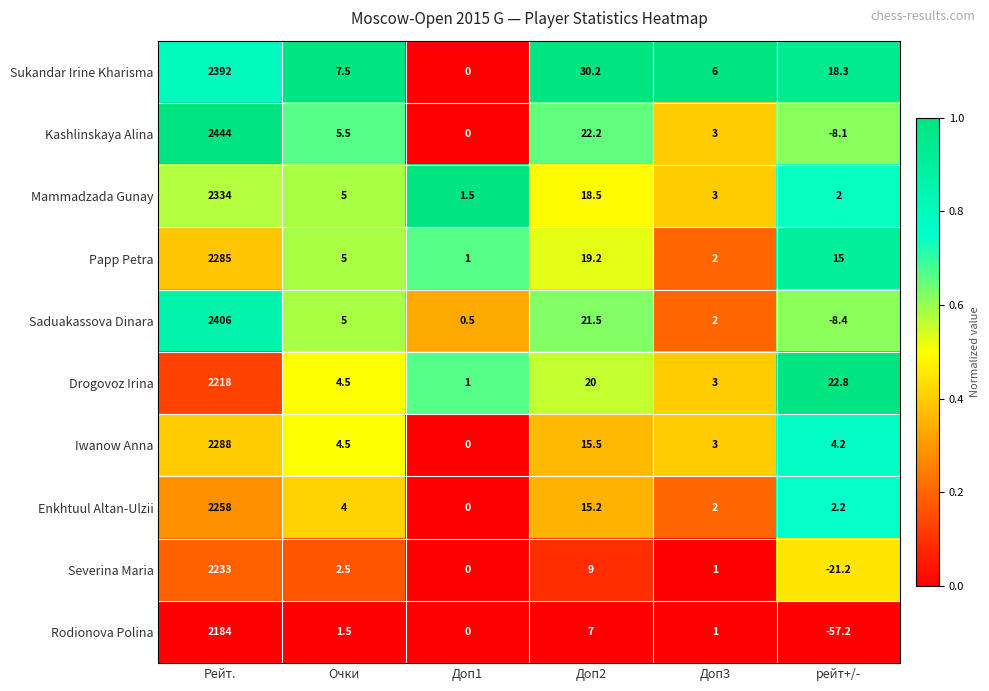

At which label does Sukandar Irine Kharisma reach its minimum?

Доп1